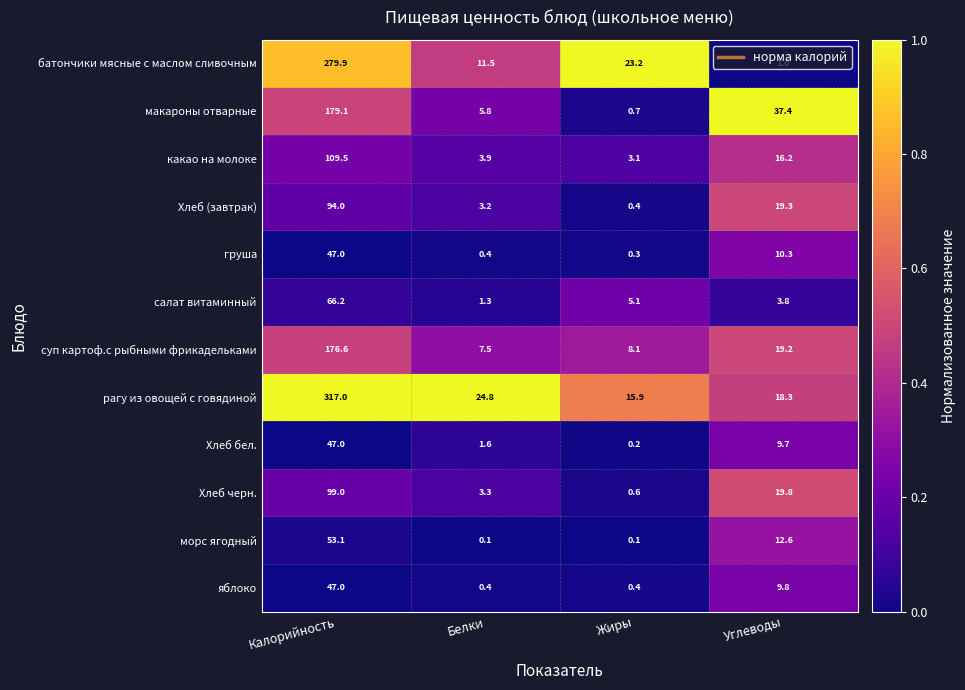

True or false: яблоко has a value of 47.0 at Калорийность.

True